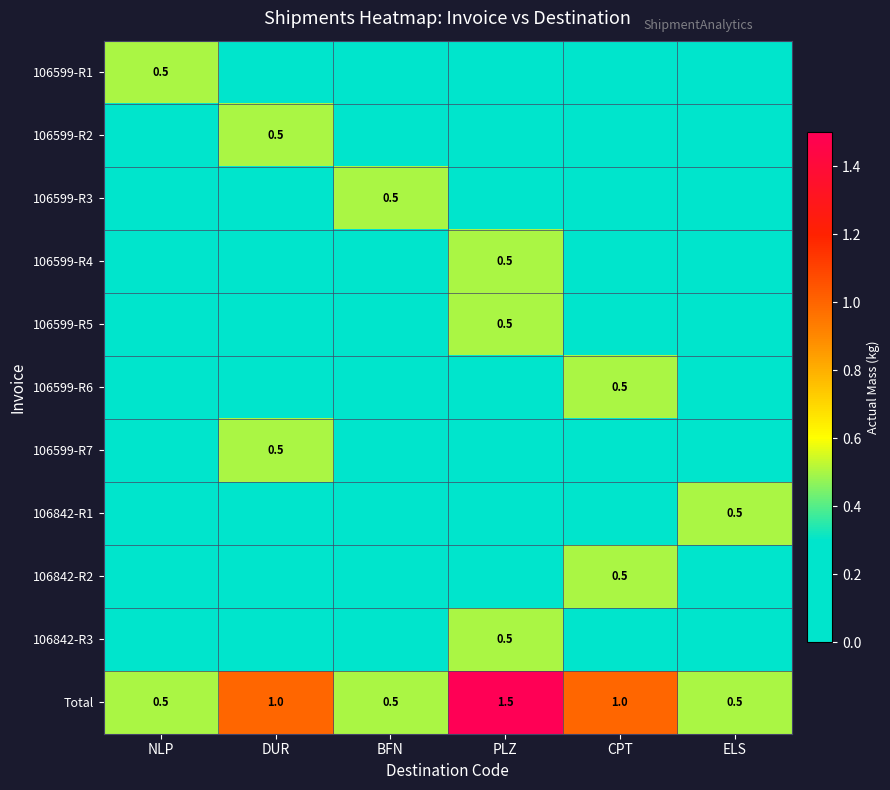

The value of Total at NLP is 0.5. True or false?

True